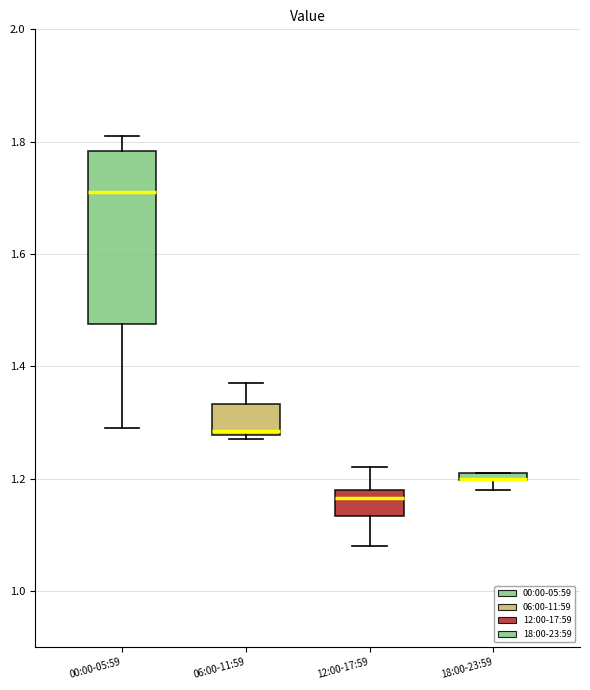

Where does the lower whisker of the box for 00:00-05:59 end on the y-axis? The values are not printed on the chart, so give them approximately, as read against the axis.

1.30